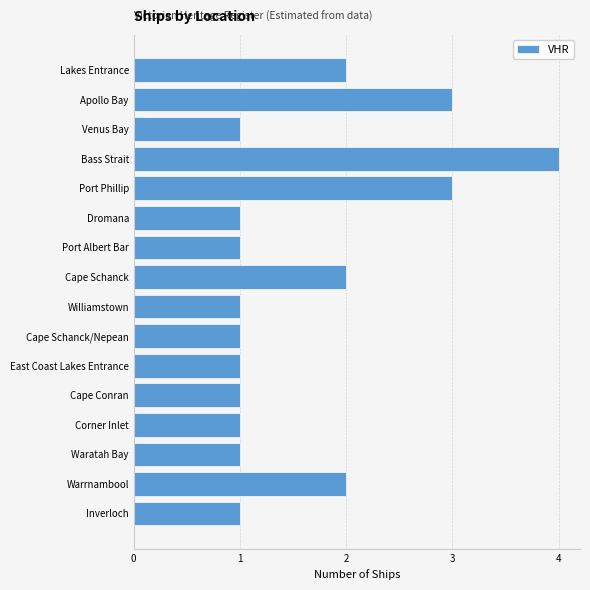

Which label corresponds to the largest value in the chart?

Bass Strait